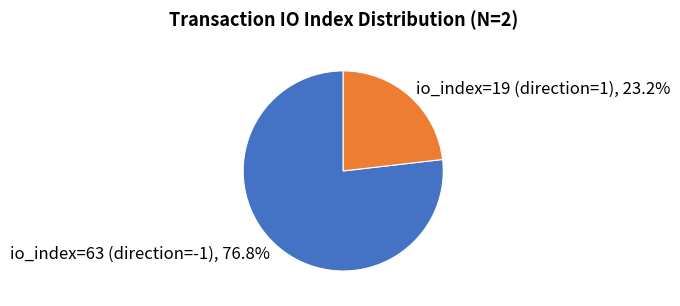

What is the ratio of the value at io_index=63 (direction=-1) to the value at io_index=19 (direction=1)?

3.3